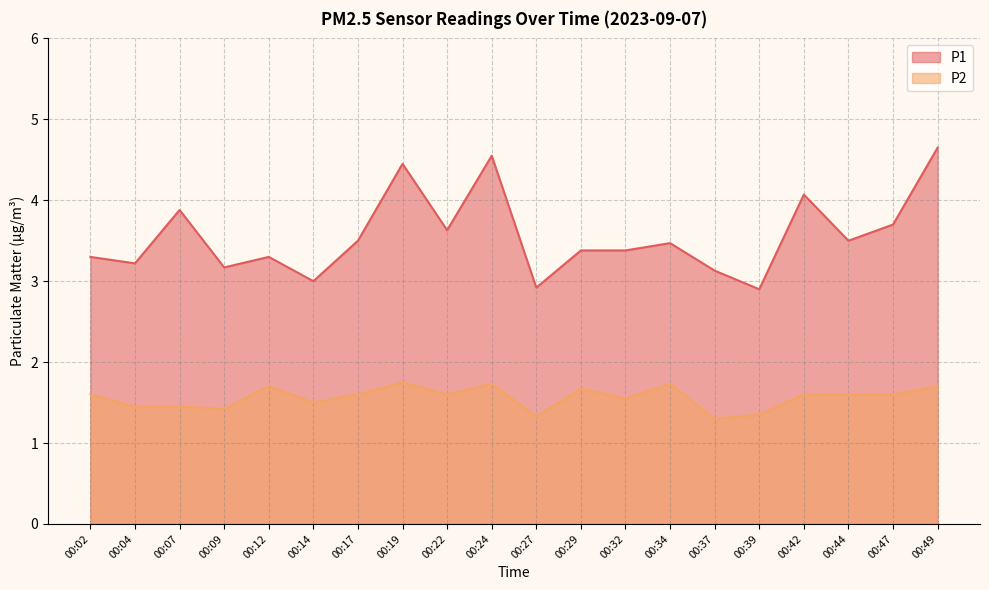

What is the sum of the P1 values at 00:07 and 00:47?

7.6